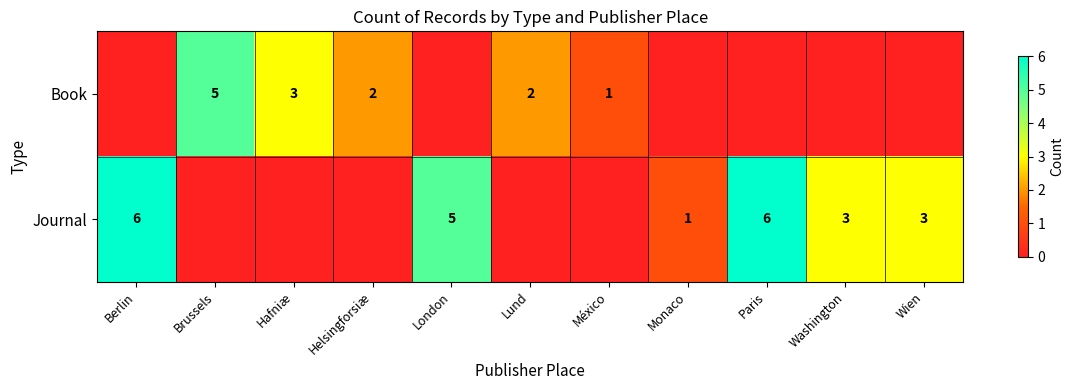

Which series has the largest total across all categories?

Journal